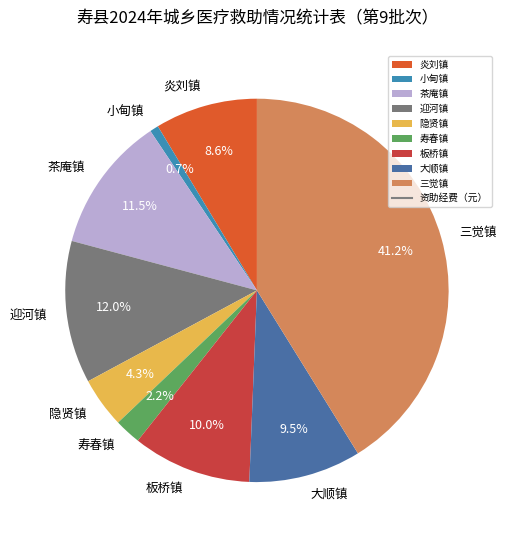

Approximately how many times larger is the value at 迎河镇 compared to 三觉镇?

0.3